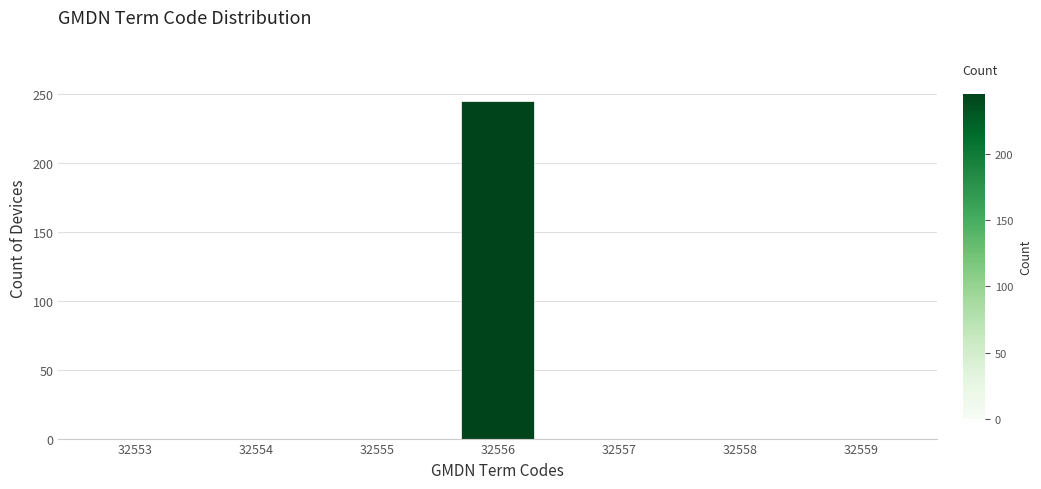

Reading right to left, what are all the values shown in this chart?

32559=0	32558=0	32557=0	32556=245	32555=0	32554=0	32553=0